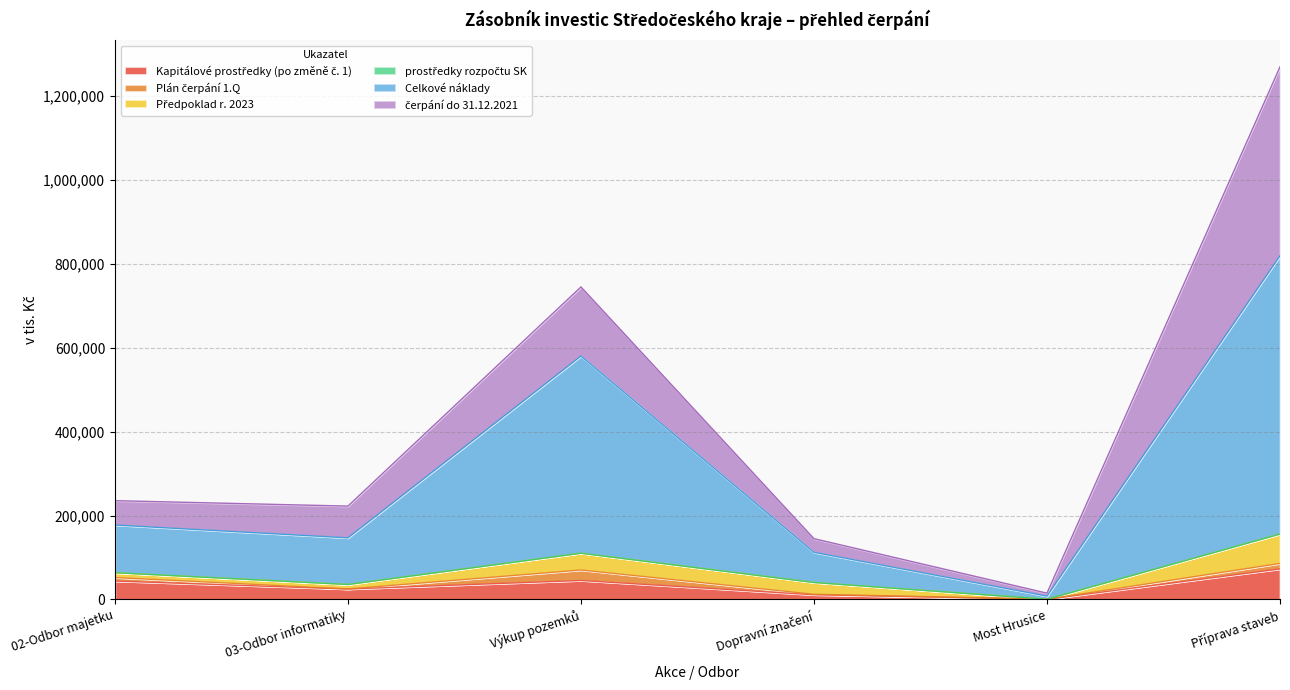

At which category does the chart reach its minimum across all series?

Most Hrusice